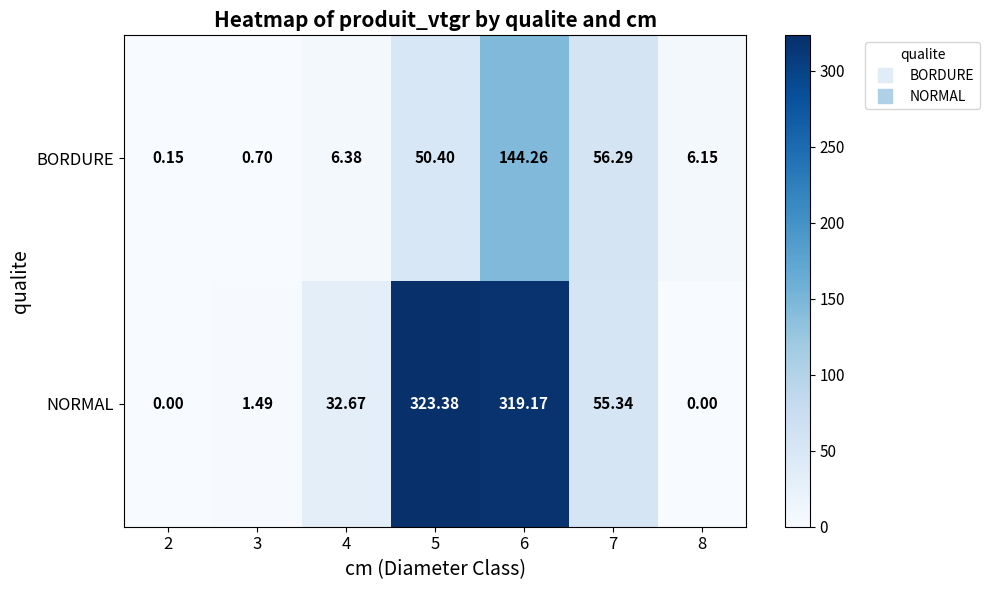

Which series has the largest total across all categories?

NORMAL